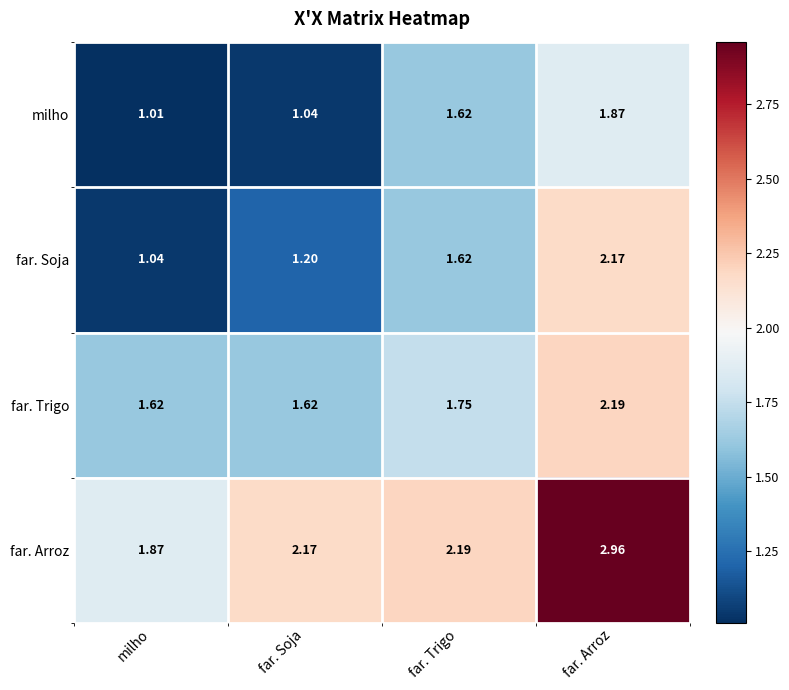

At which category is the sum across all series the highest?

far. Arroz